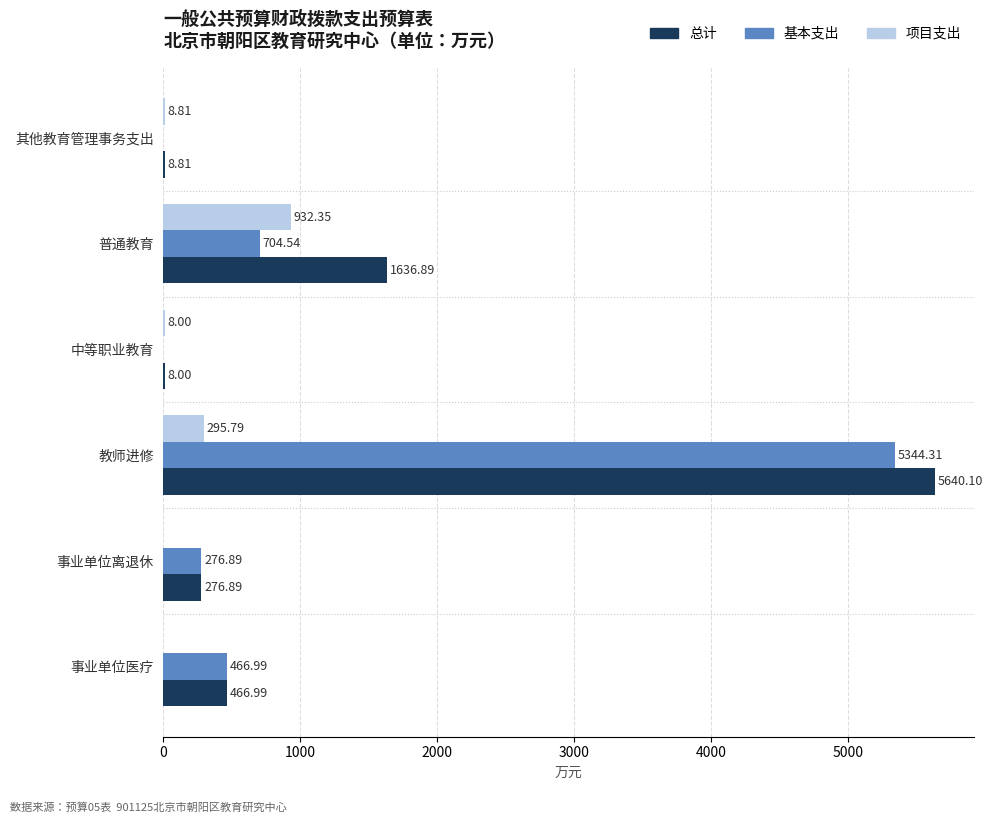

What is the sum of the 基本支出 values at 事业单位医疗 and 中等职业教育?

467.0